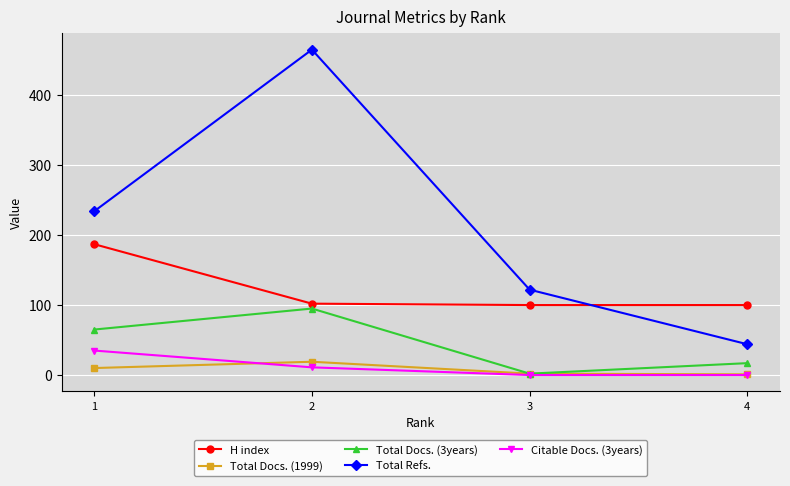

True or false: Total Refs. has more than 1 interior local peaks.

False